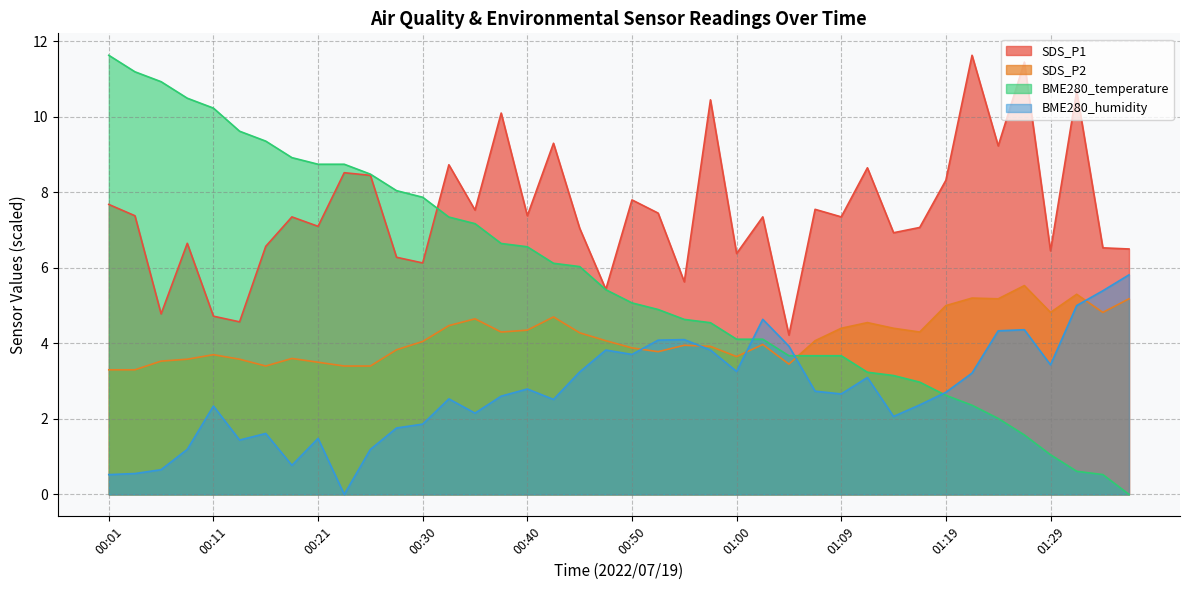

How many distinct data groups are displayed?

4